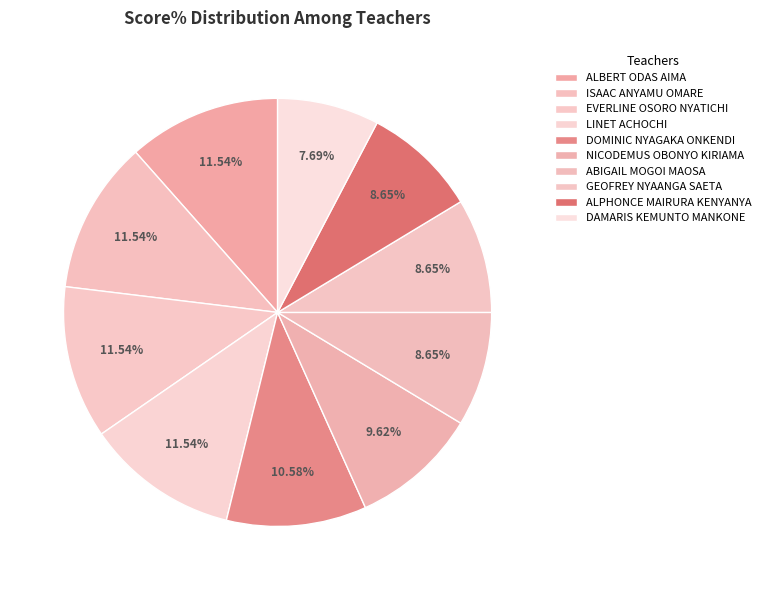

Between ABIGAIL MOGOI MAOSA and NICODEMUS OBONYO KIRIAMA, which is larger?

NICODEMUS OBONYO KIRIAMA